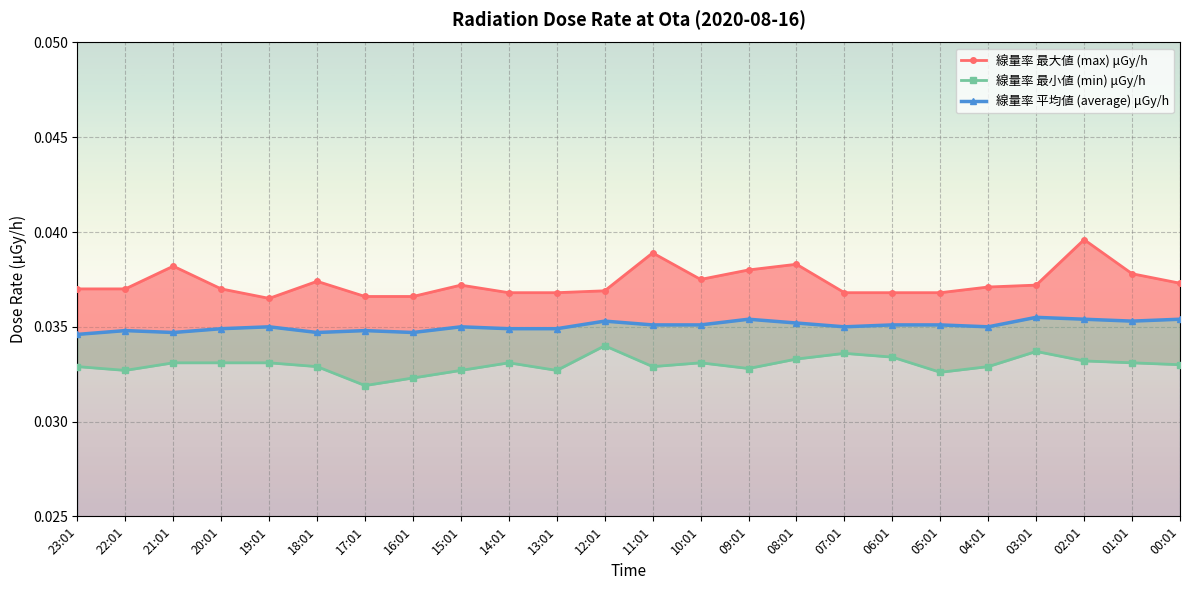

How many interior local peaks does the 線量率 最大値 (max) μGy/h series have?

6